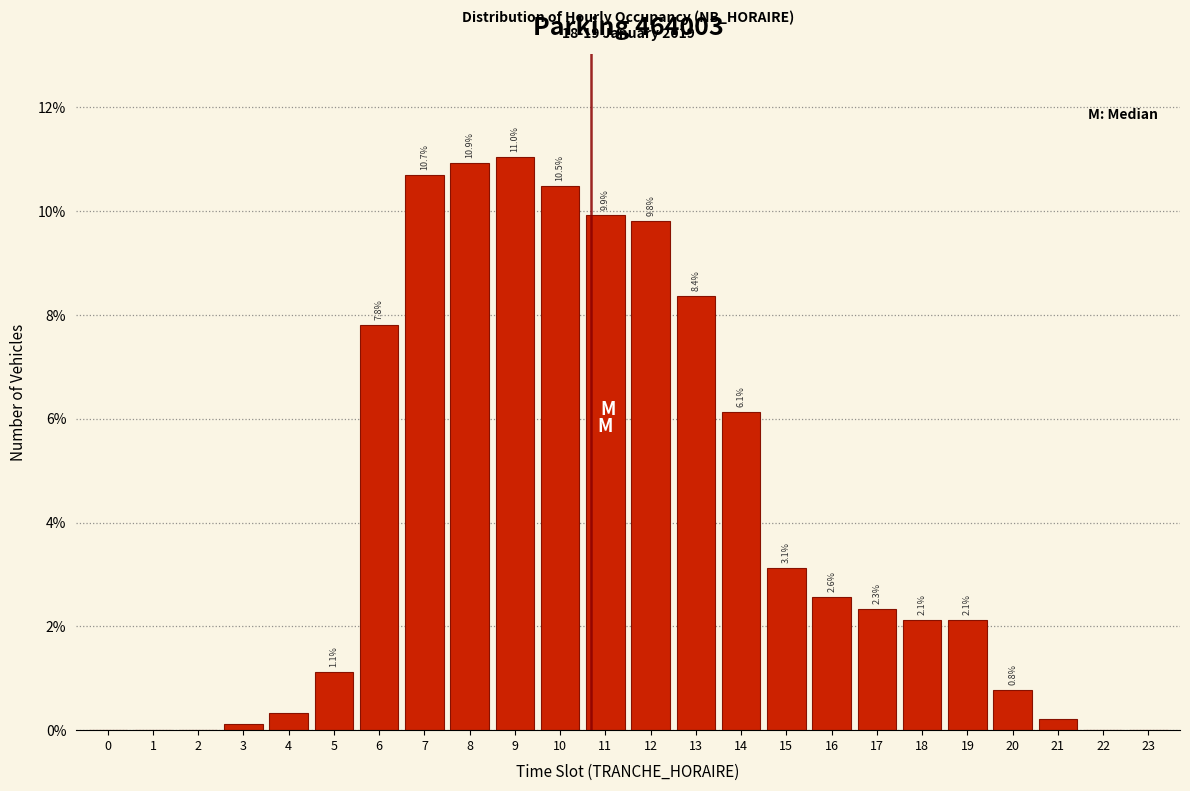

What is the change in value from 6 to 16?

-5.2